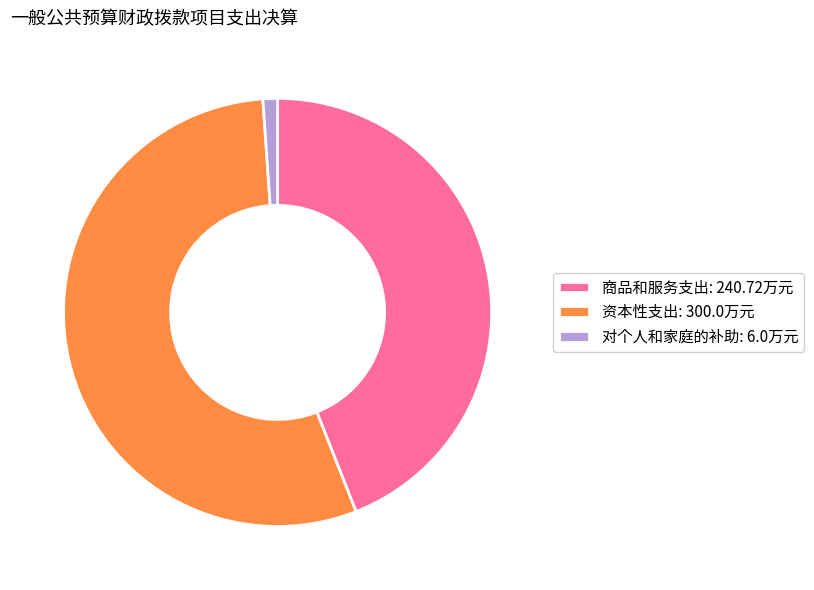

What is the ratio of the value at 商品和服务支出: 240.72万元 to the value at 对个人和家庭的补助: 6.0万元?

40.1